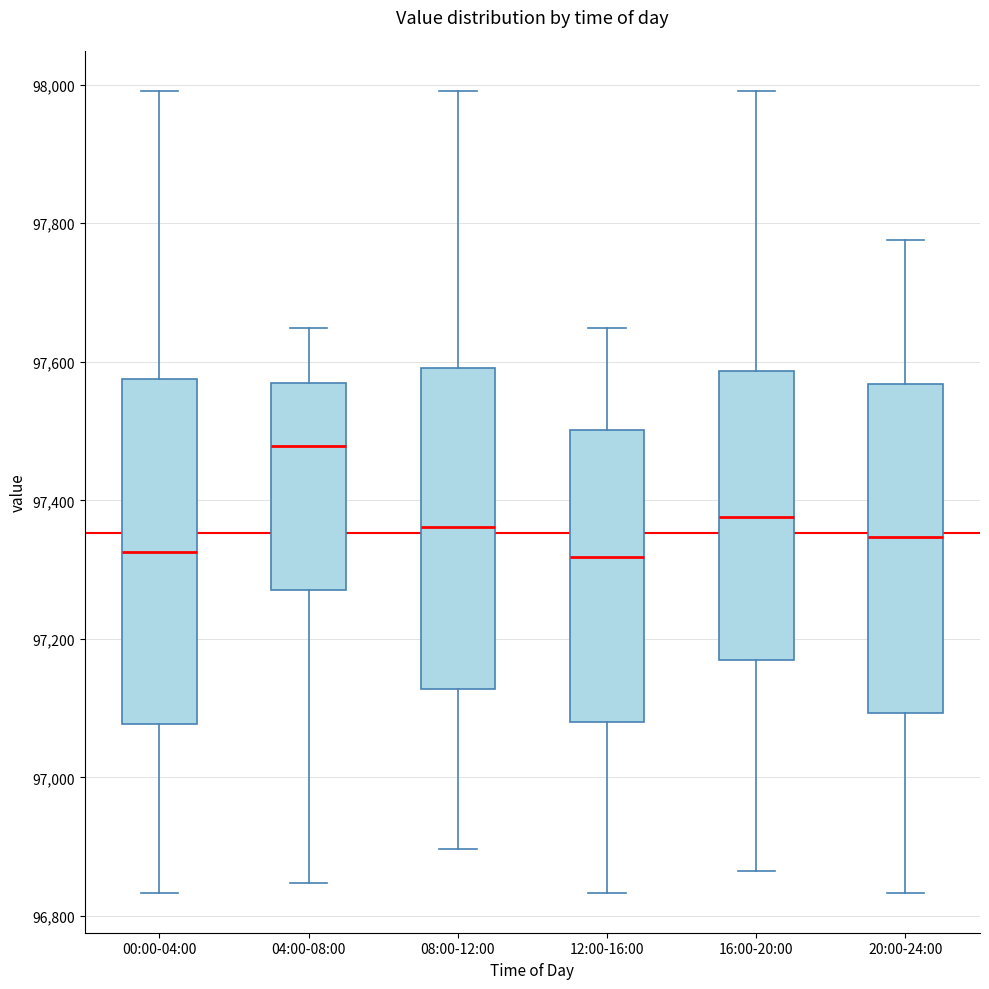

Which box's median line is the highest?

04:00-08:00